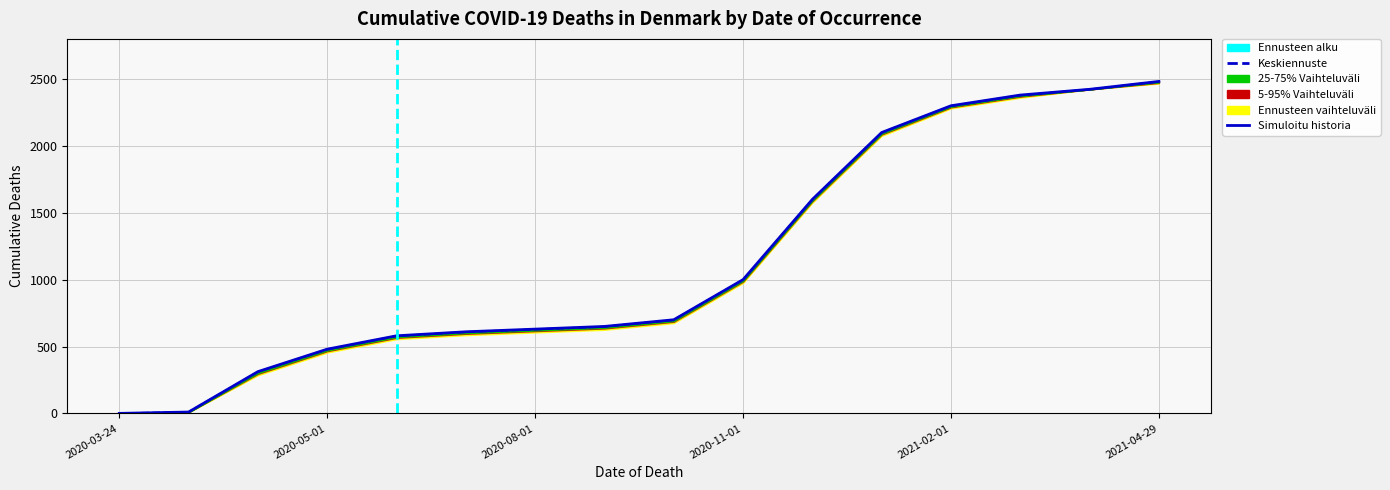

Does the chart have visible grid lines?

Yes